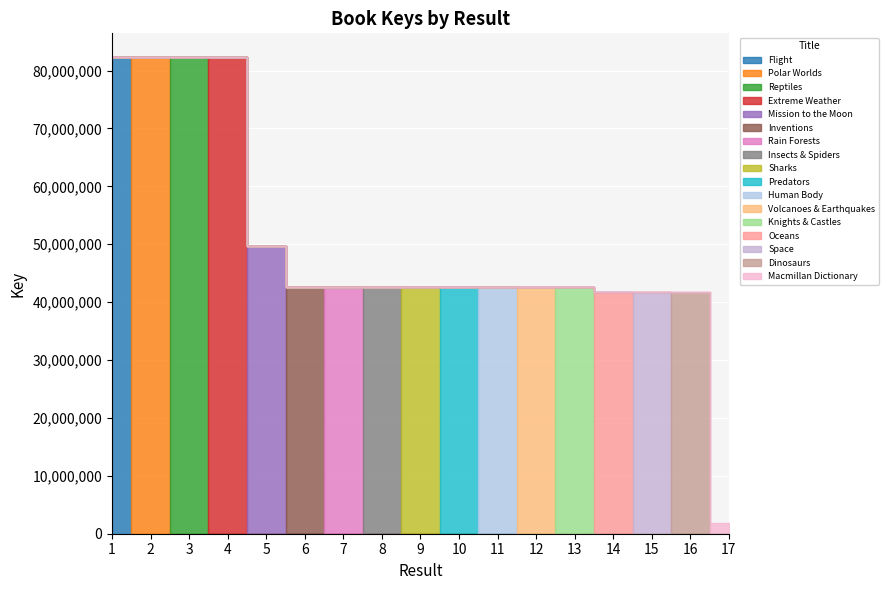

Where does the data first go above 42535609?

1